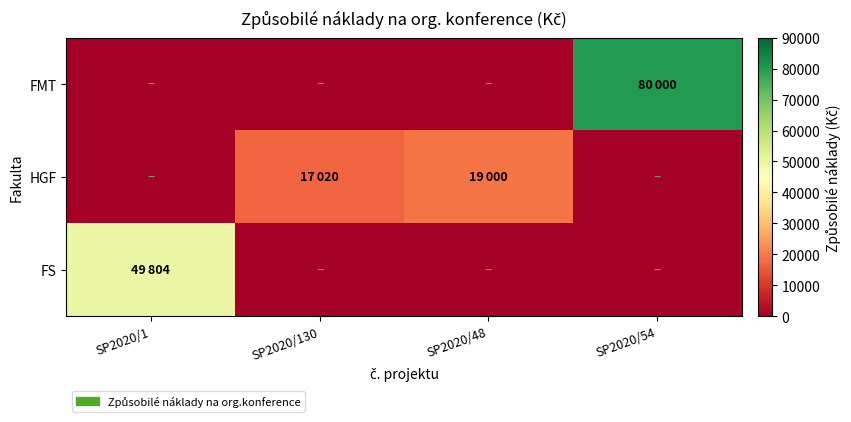

At how many categories does at least one series exceed 32369?

2